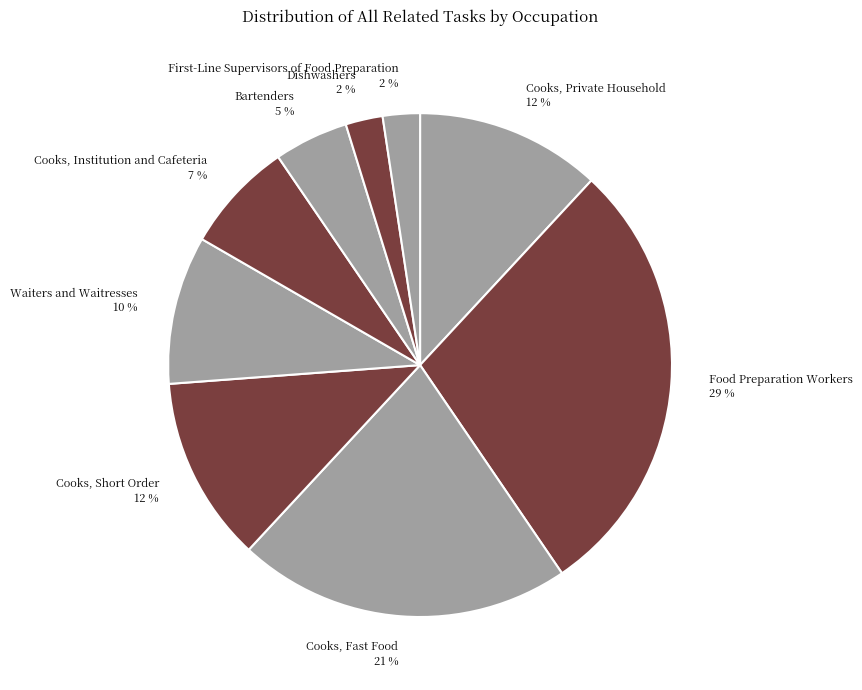

To the nearest percent, what portion does Dishwashers represent?

2%